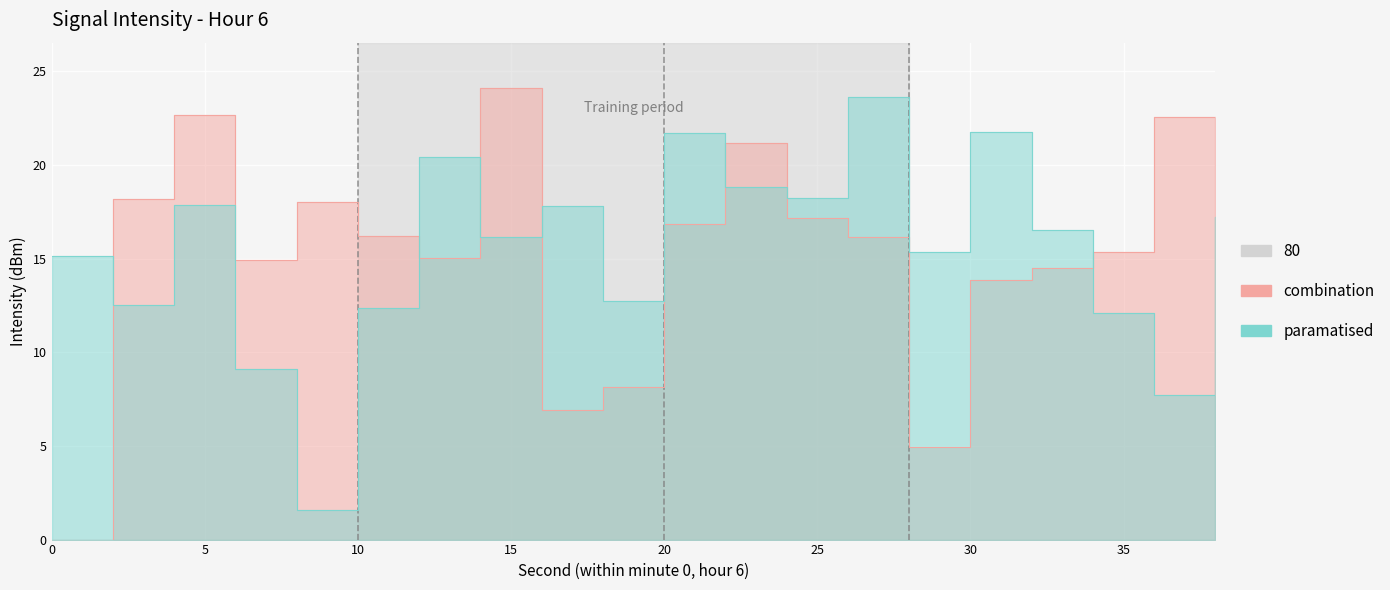

How many intersections are there between combination and paramatised?

7